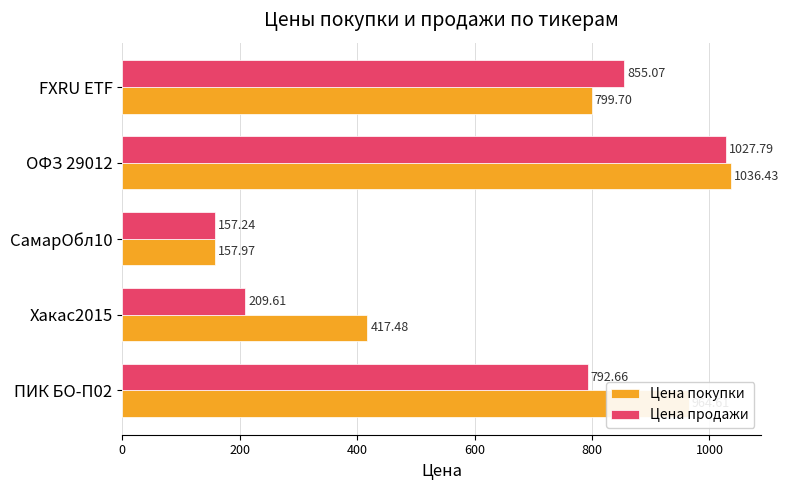

What is the sum of all Цена покупки values?

3376.2